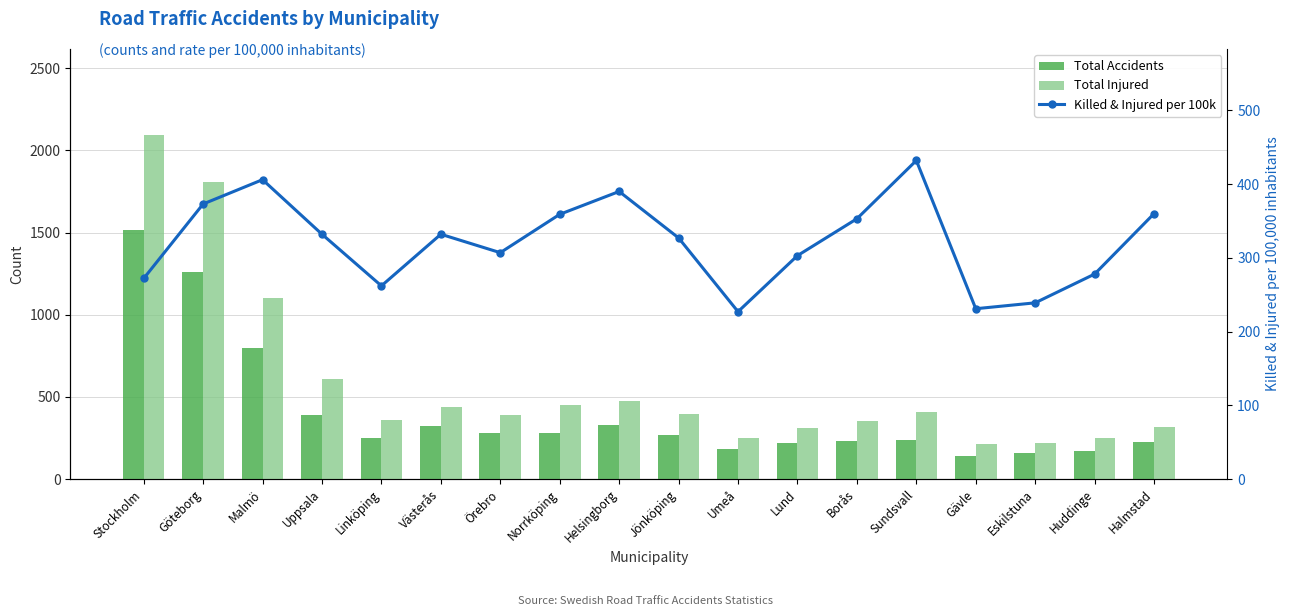

What is the minimum value shown in the chart?

139